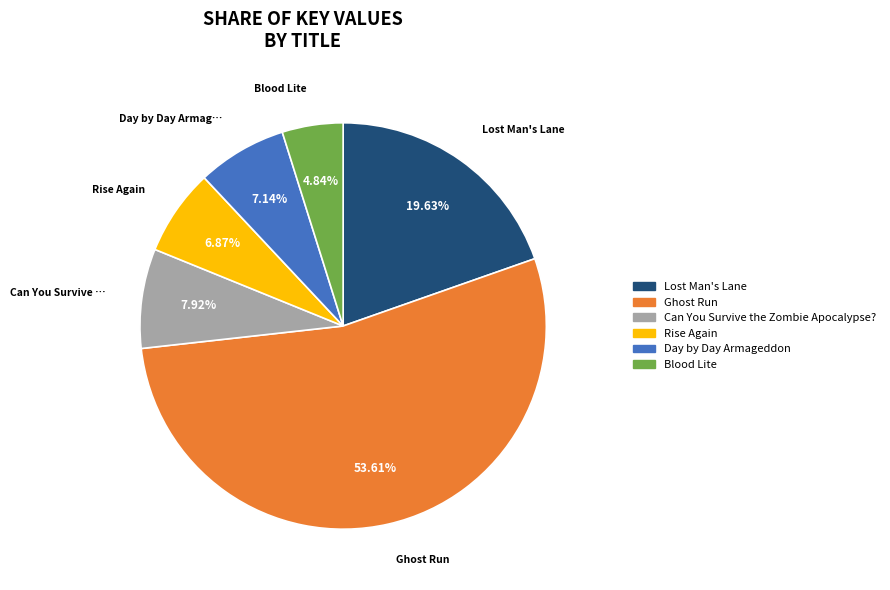

Which category accounts for the majority?

Ghost Run